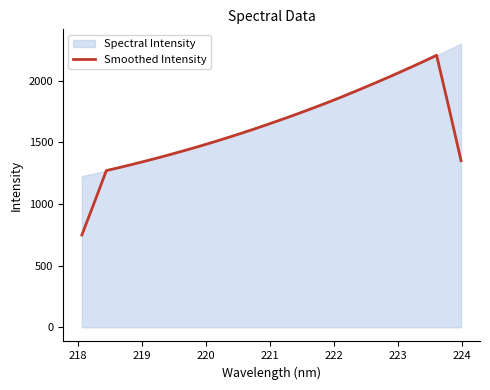

What is the highest value of the Smoothed Intensity series?

2206.0